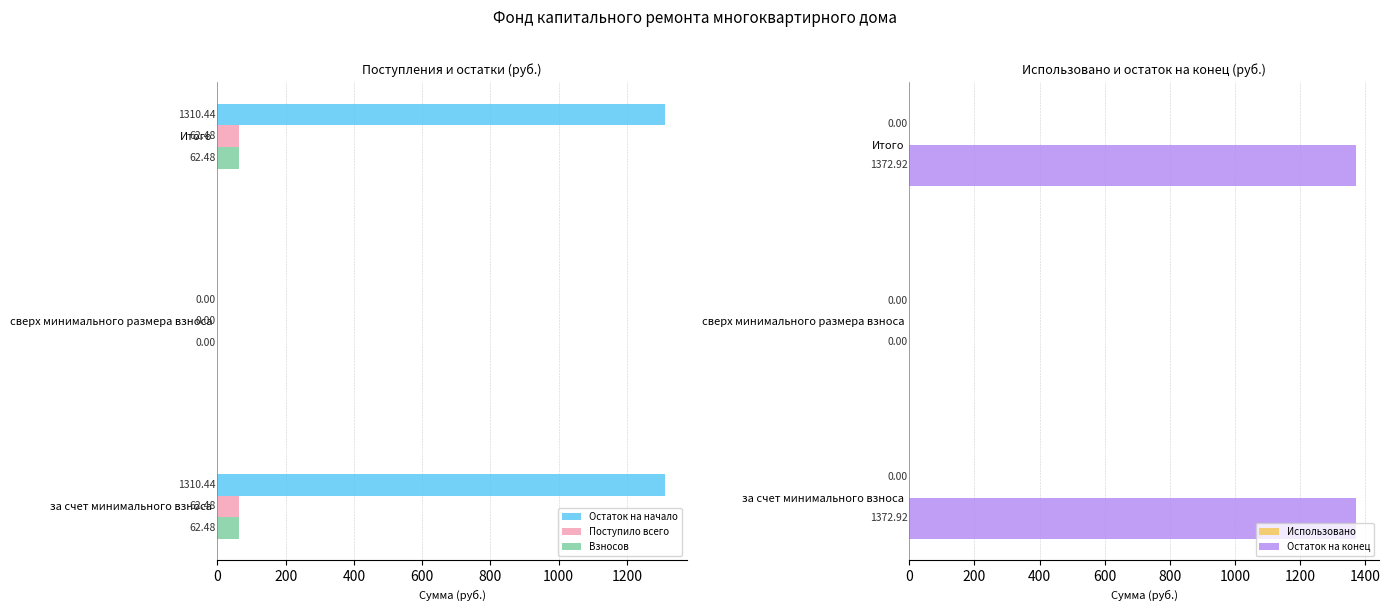

What is the sum of the Поступило всего values at за счет минимального взноса and сверх минимального размера взноса?

62.5